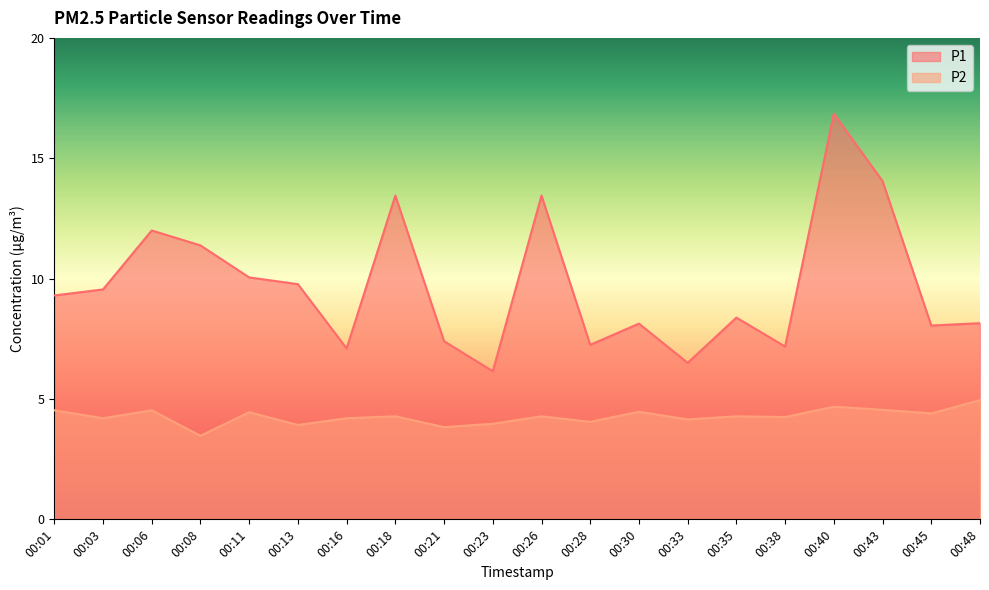

List the series in order of their peak value, lowest first.

P2, P1